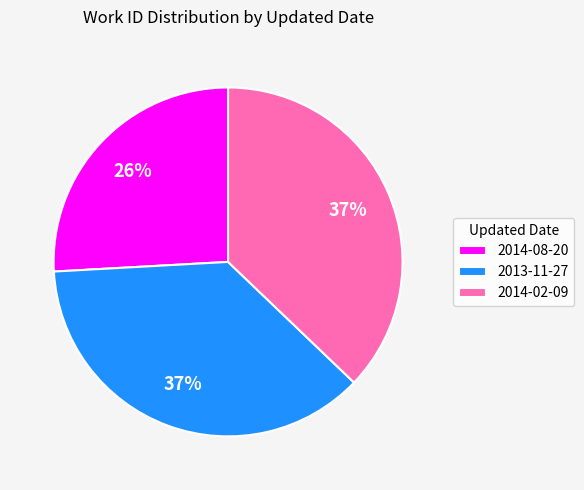

How many segments does this pie chart have?

3